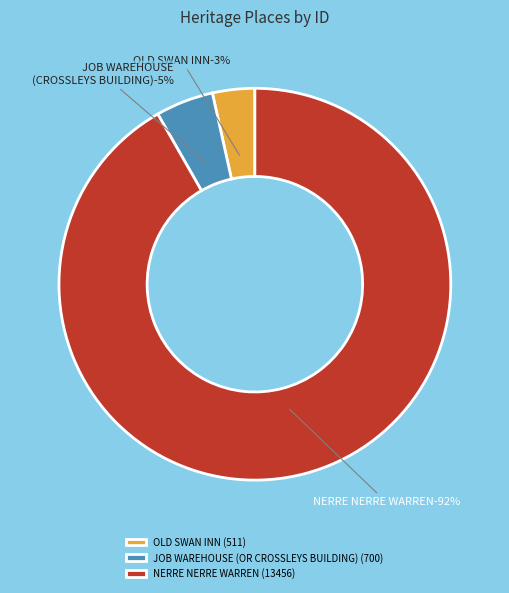

What percentage is the OLD SWAN INN slice, to the nearest percent?

3%